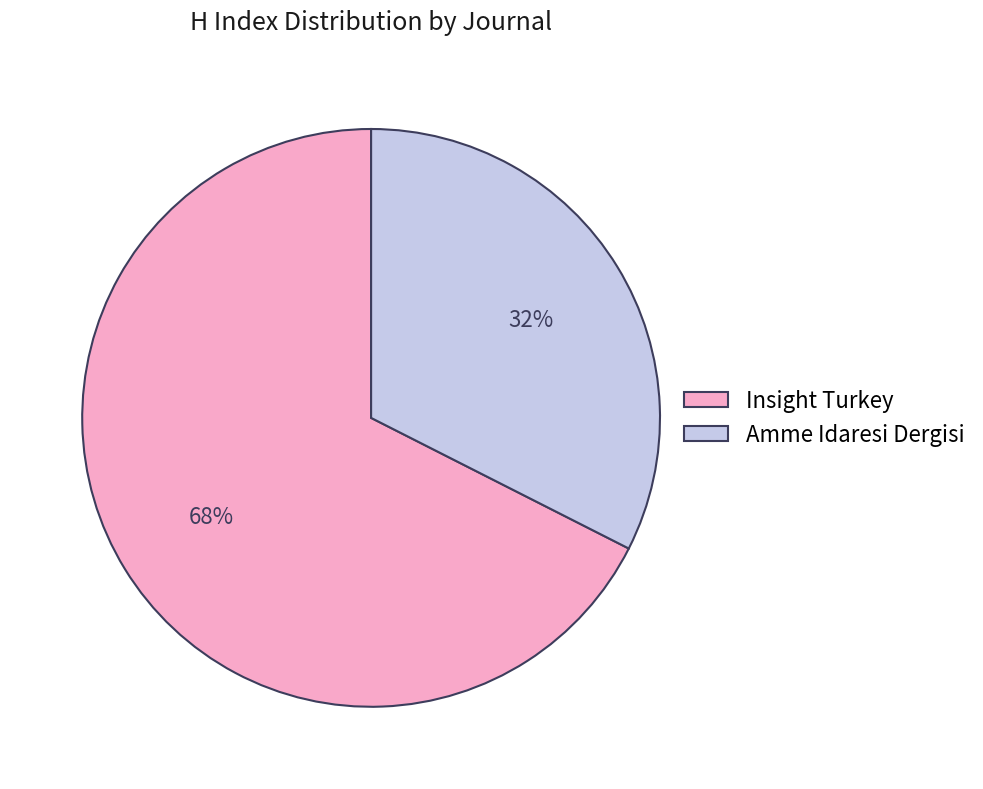

Which category has the smallest portion of the pie?

Amme Idaresi Dergisi